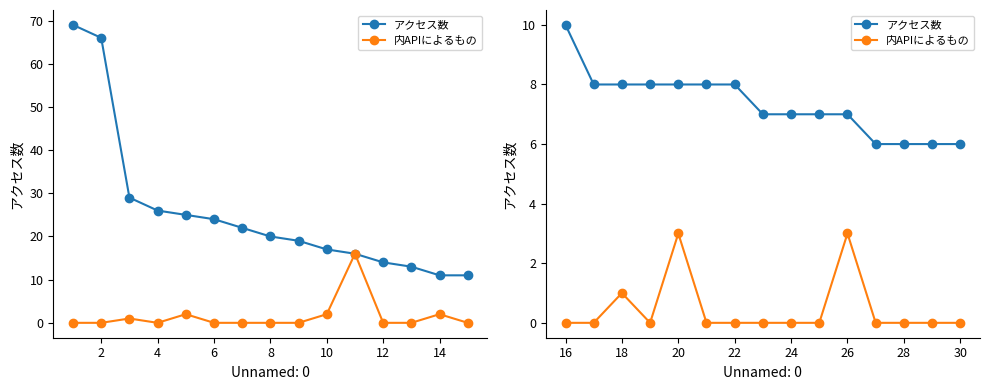

Rank the series at 6 from lowest to highest value.

内APIによるもの, アクセス数